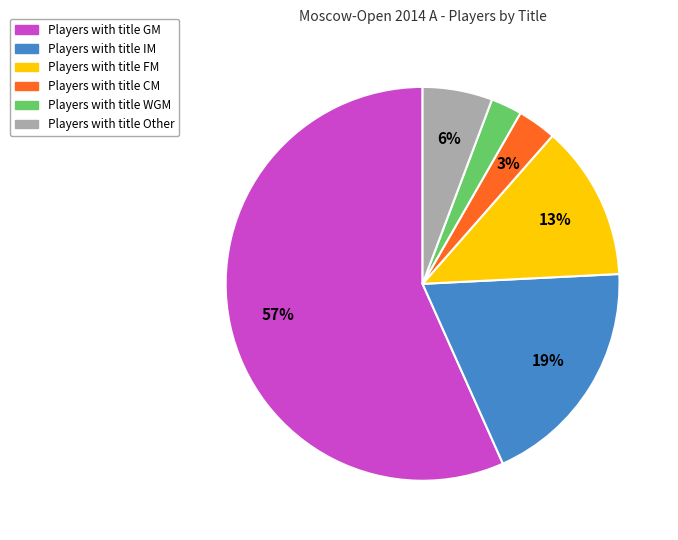

Is there a majority slice in this chart?

Yes